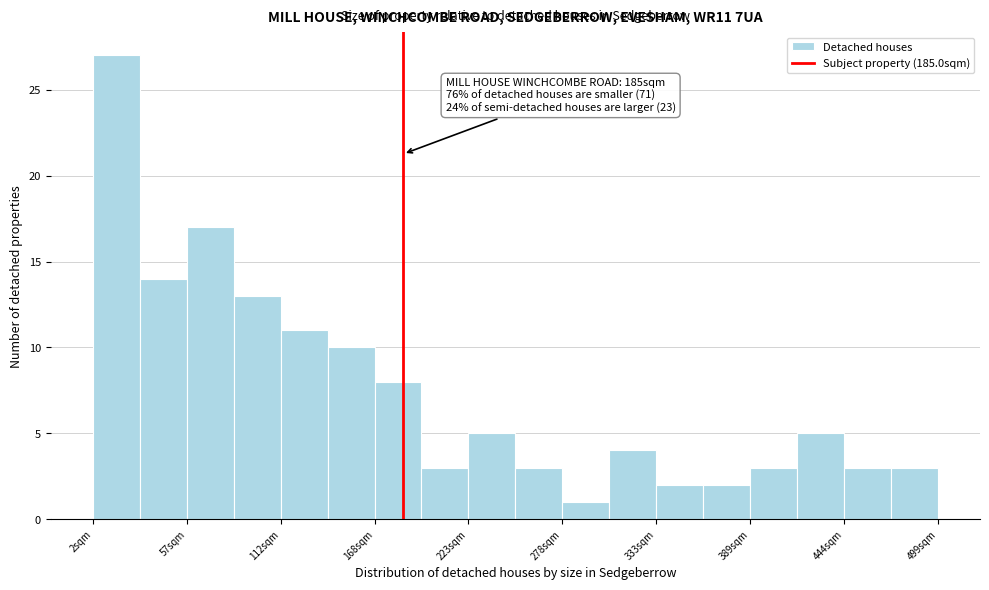

Around what value on the x-axis is the tallest bar? Give the approximate position of its centre, as read against the axis.

20